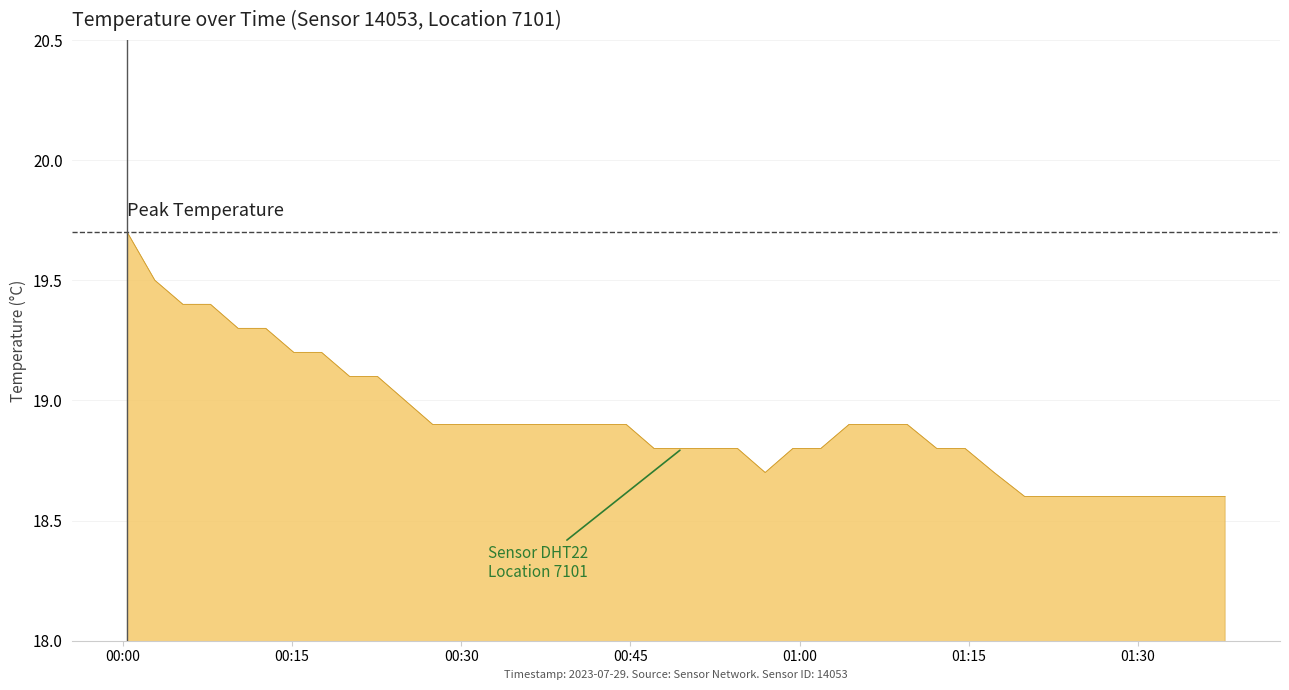

What is the sum of all values?

756.7